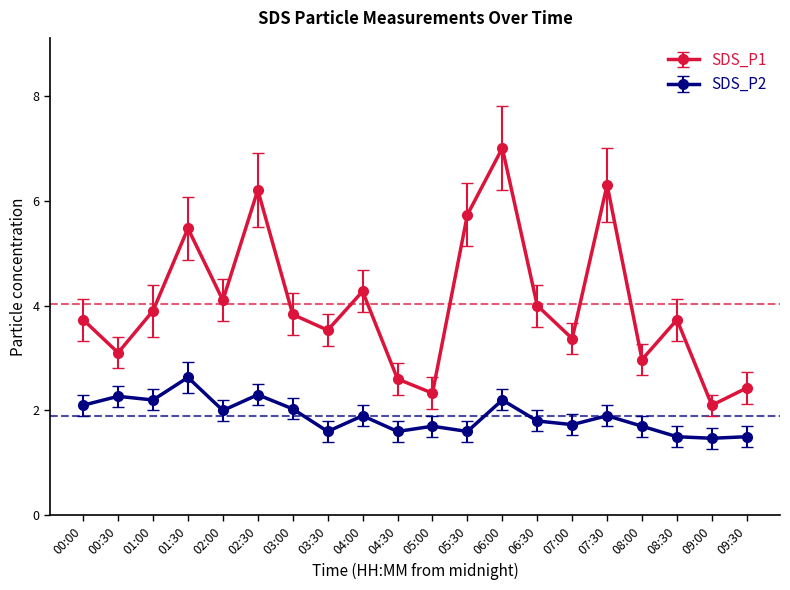

Rank the series by their average value, from lowest to highest.

SDS_P2, SDS_P1